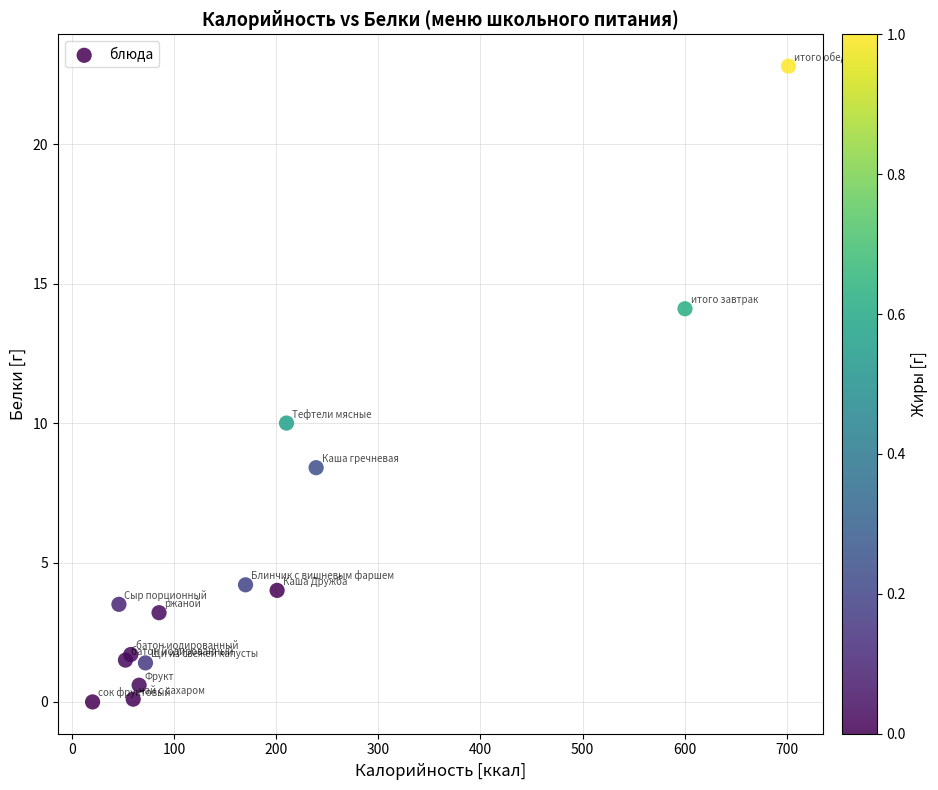

What Y value in the scatter plot is closest to 11?

10.0